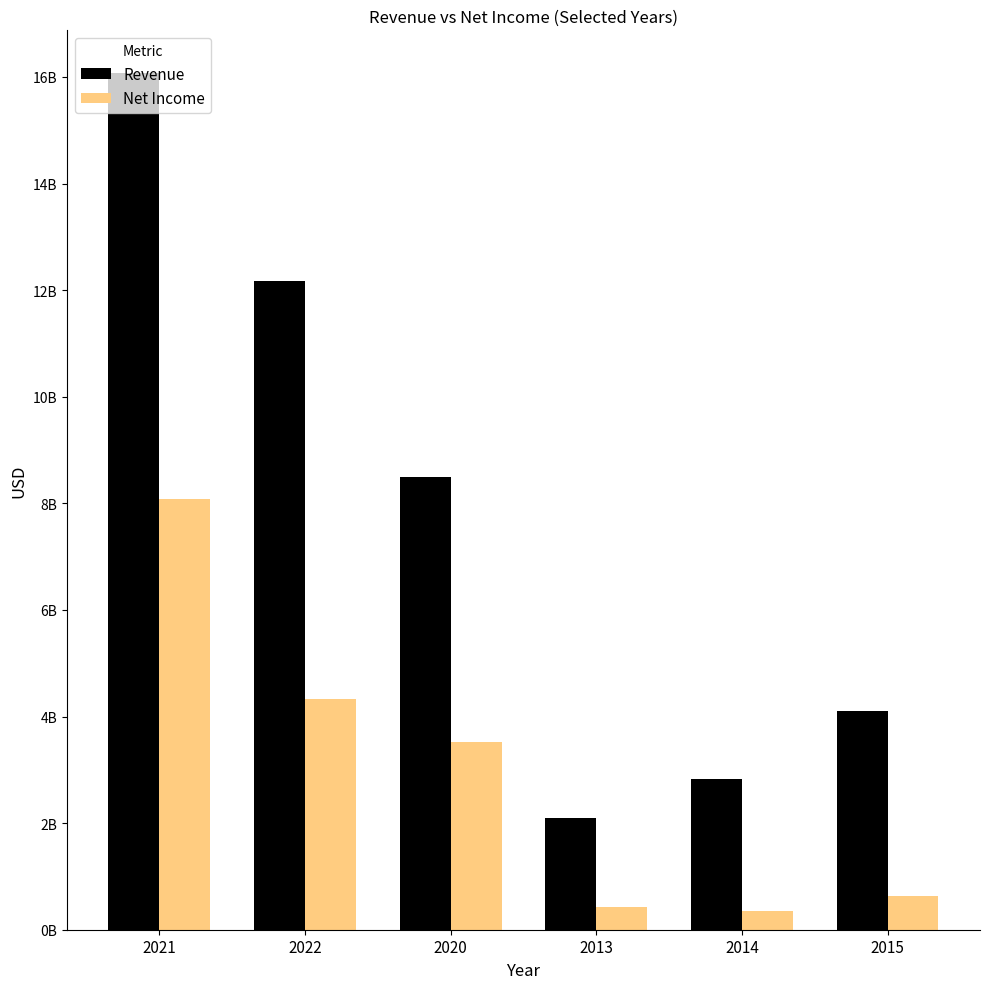

What are all the series names shown in the legend?

Revenue, Net Income